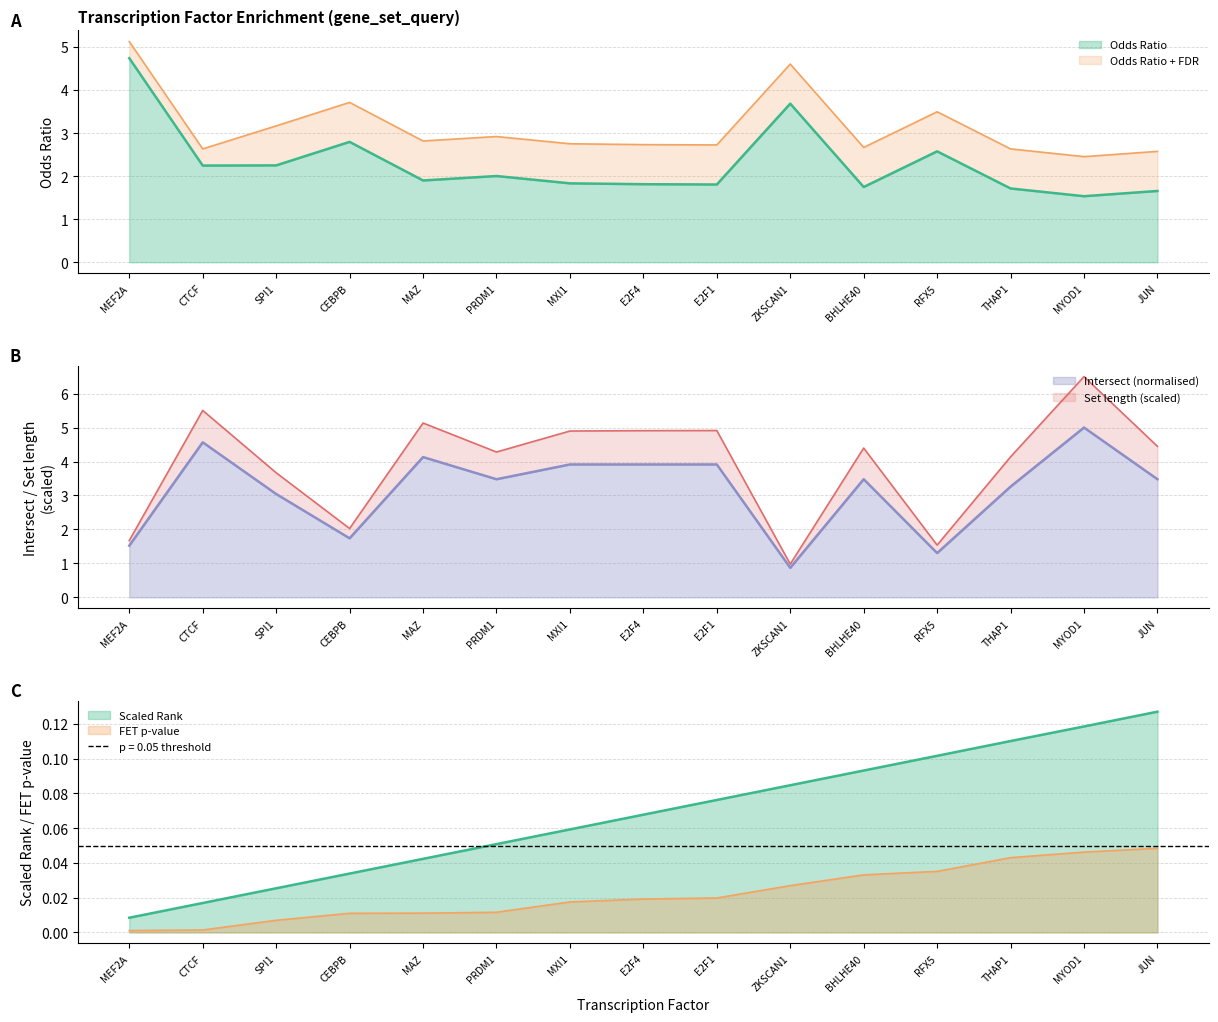

Is it true that Scaled Rank equals 0.1 at RFX5?

True